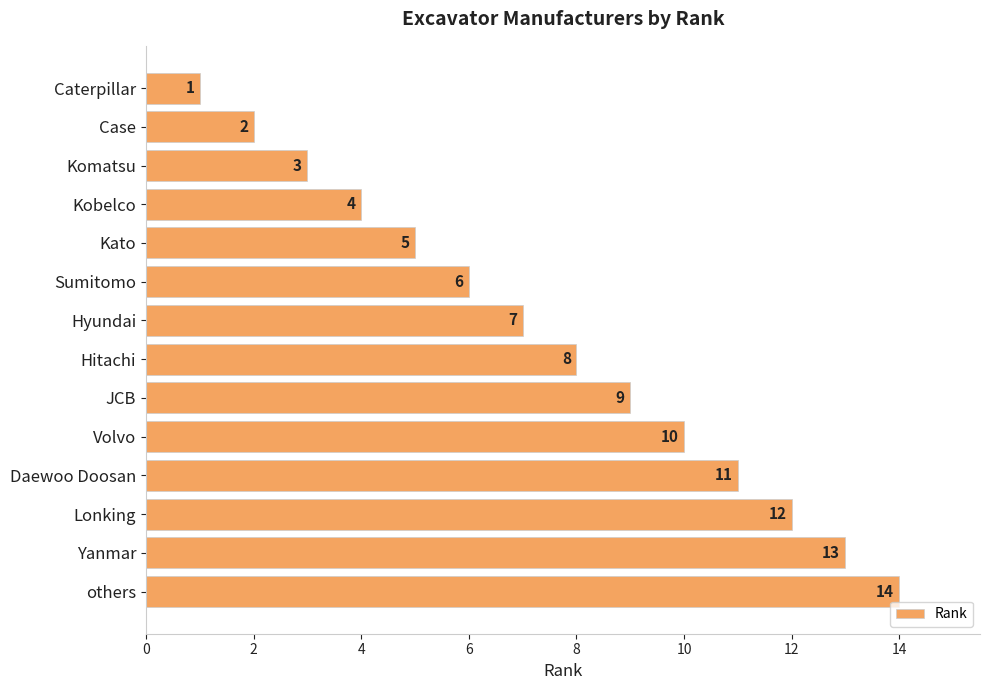

How many values are below 8?

7